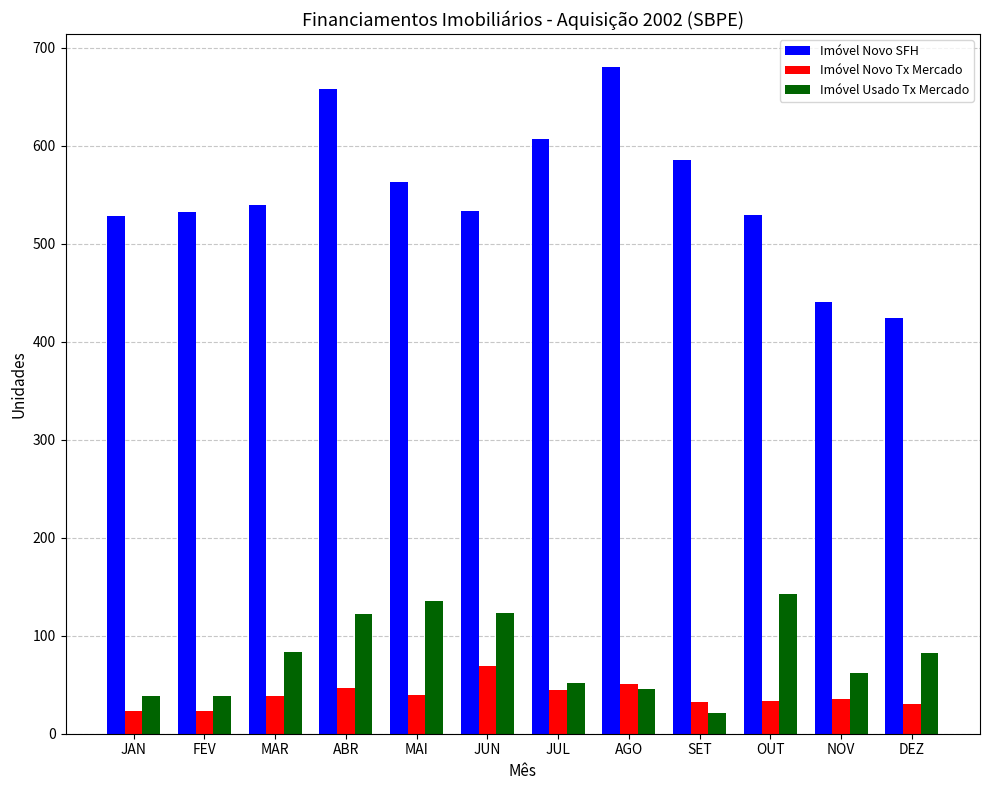

Which series changed the most between JAN and AGO?

Imóvel Novo SFH